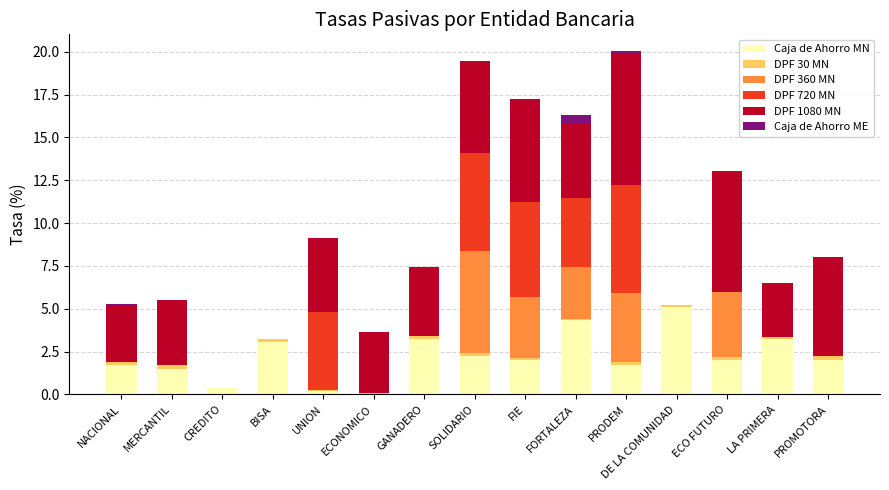

Is it true that Caja de Ahorro MN equals 0.8 at PROMOTORA?

False